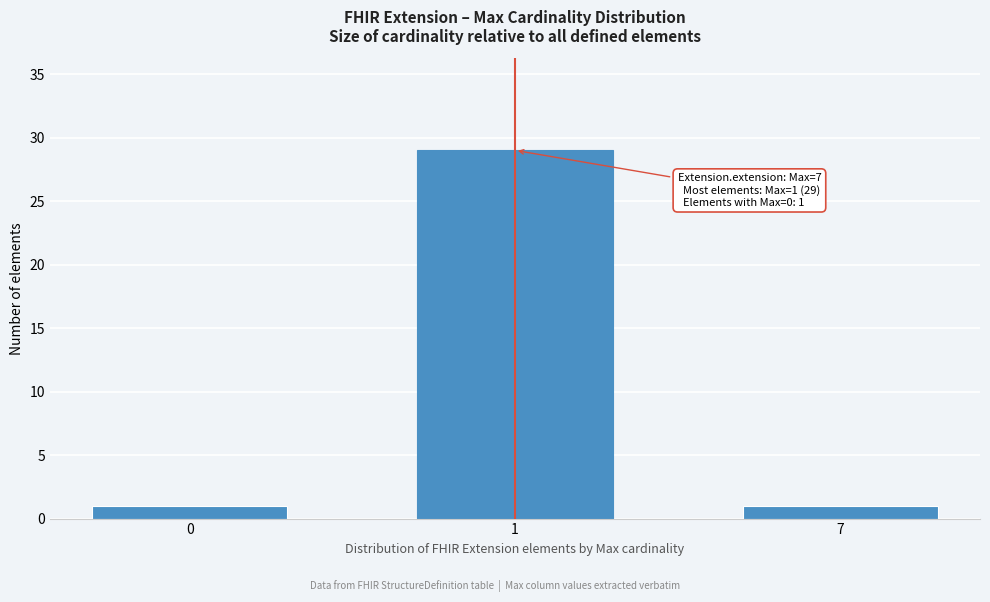

Reading left to right, what are all the values shown in this chart?

1	29	1